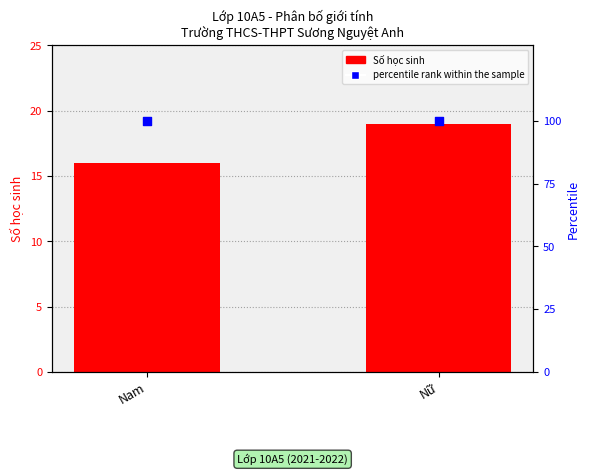

Which series contains the highest Y value?

percentile rank within the sample